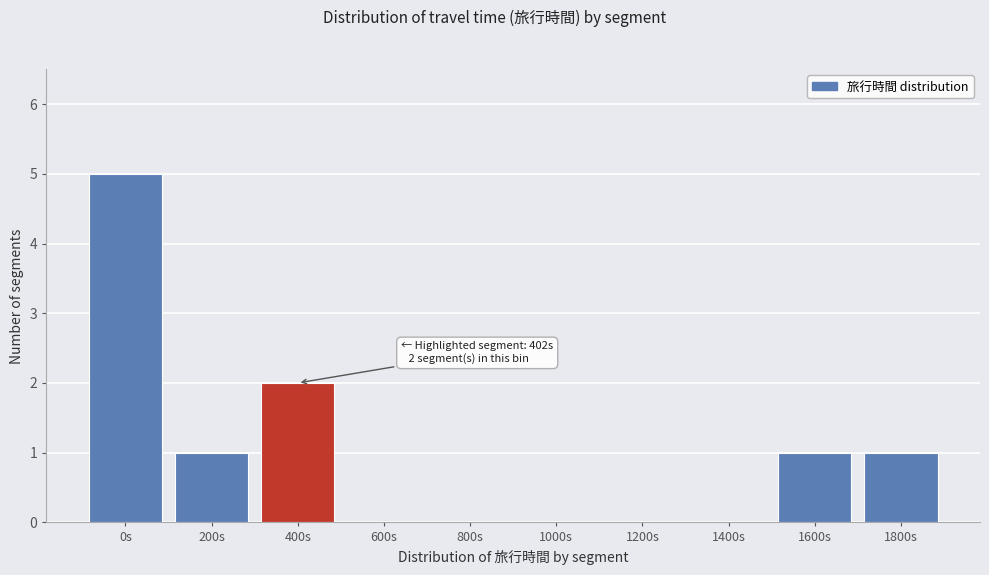

Reading left to right, transcribe all the data shown in this chart.

0s=5	200s=1	400s=2	600s=0	800s=0	1000s=0	1200s=0	1400s=0	1600s=1	1800s=1